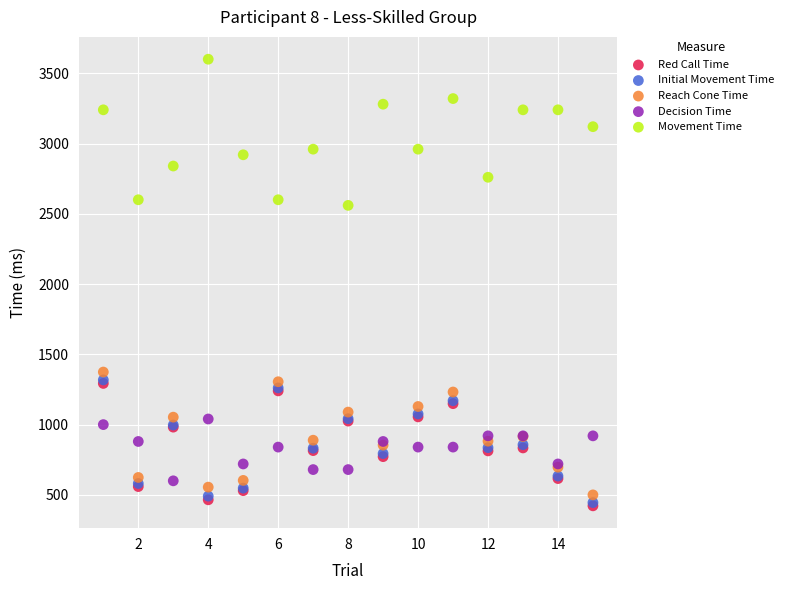

What are all the series names shown in the legend?

Red Call Time, Initial Movement Time, Reach Cone Time, Decision Time, Movement Time